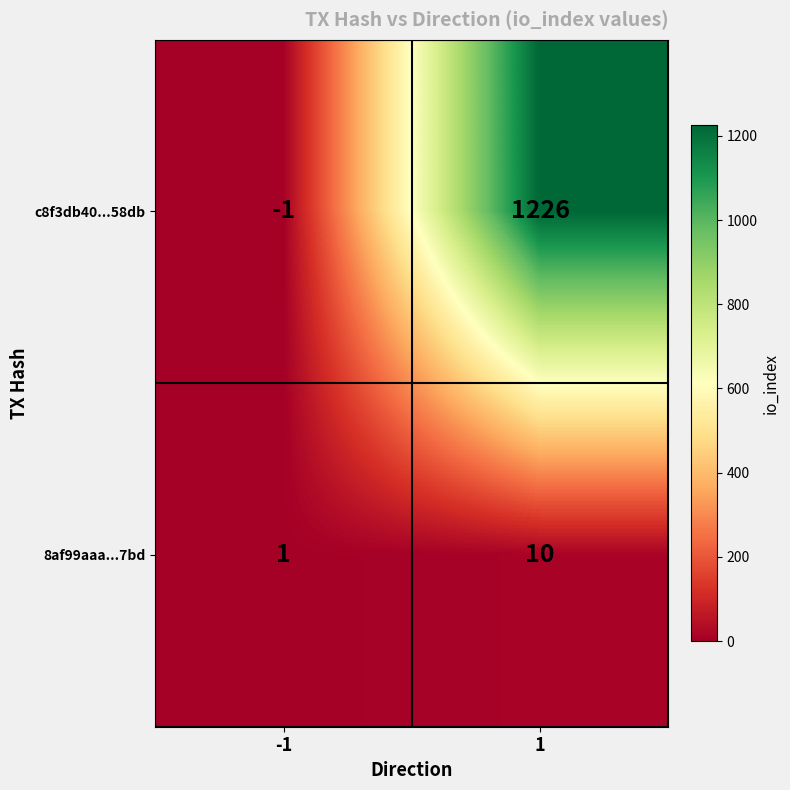

Which series has the largest total across all categories?

c8f3db40...58db